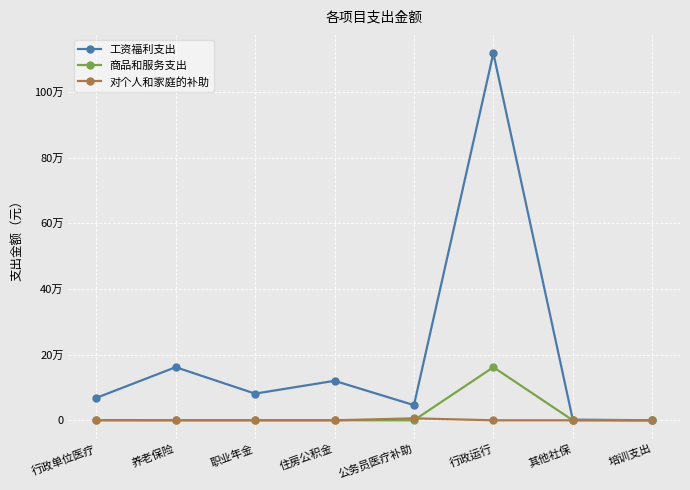

Does the chart have visible grid lines?

Yes